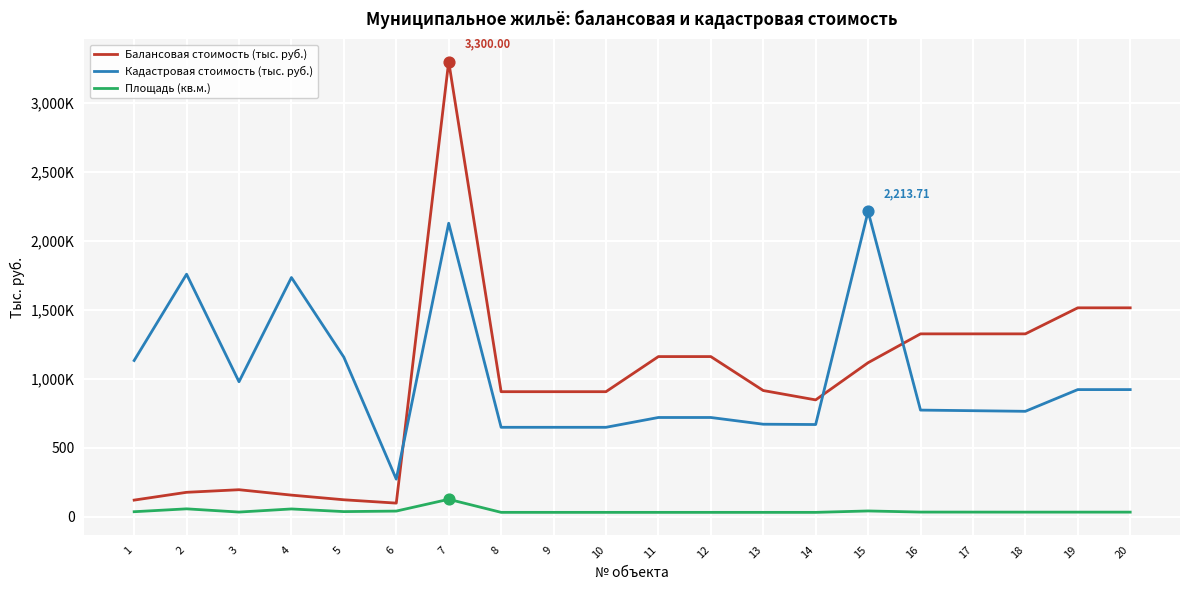

Is the value of Балансовая стоимость (тыс. руб.) at 7 greater than the value of Площадь (кв.м.) at 1?

Yes